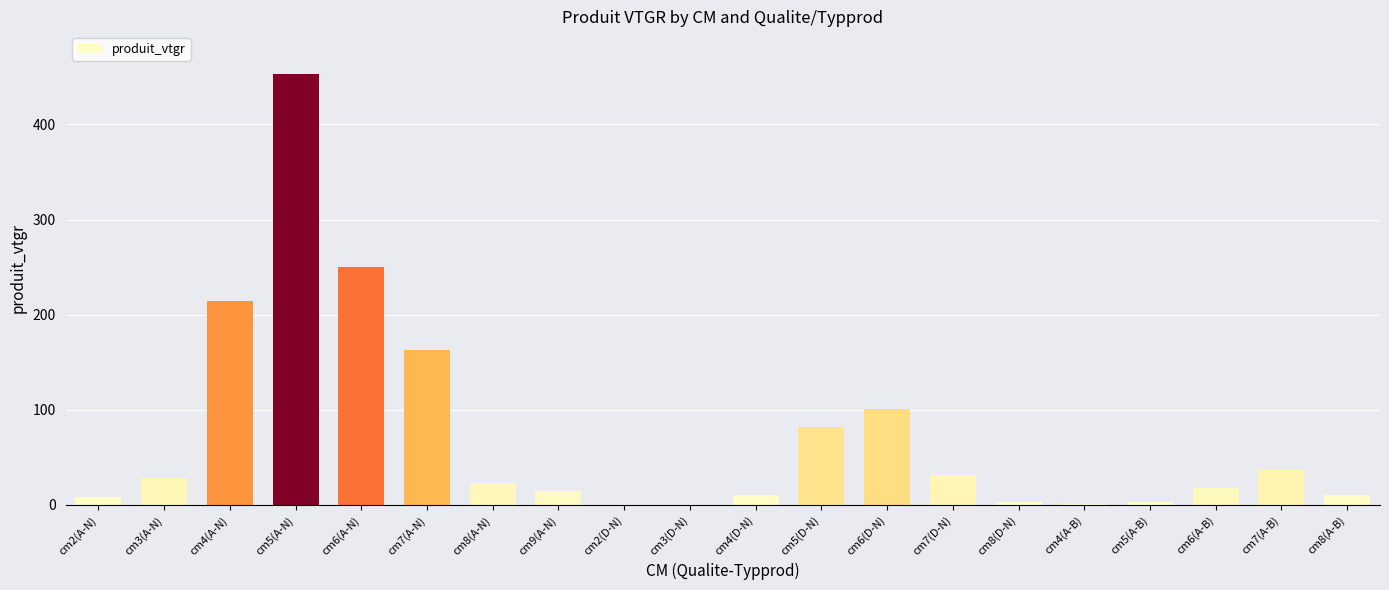

Is it true that the value at cm7(D-N) is 8.4?

False